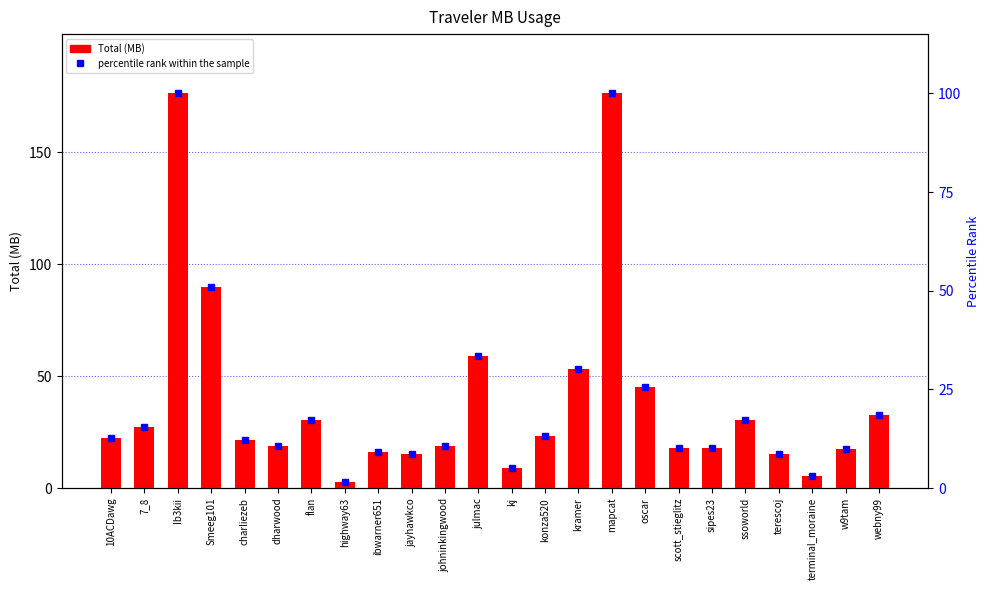

Rank the series by their maximum value, from highest to lowest.

Total, percentile rank within the sample